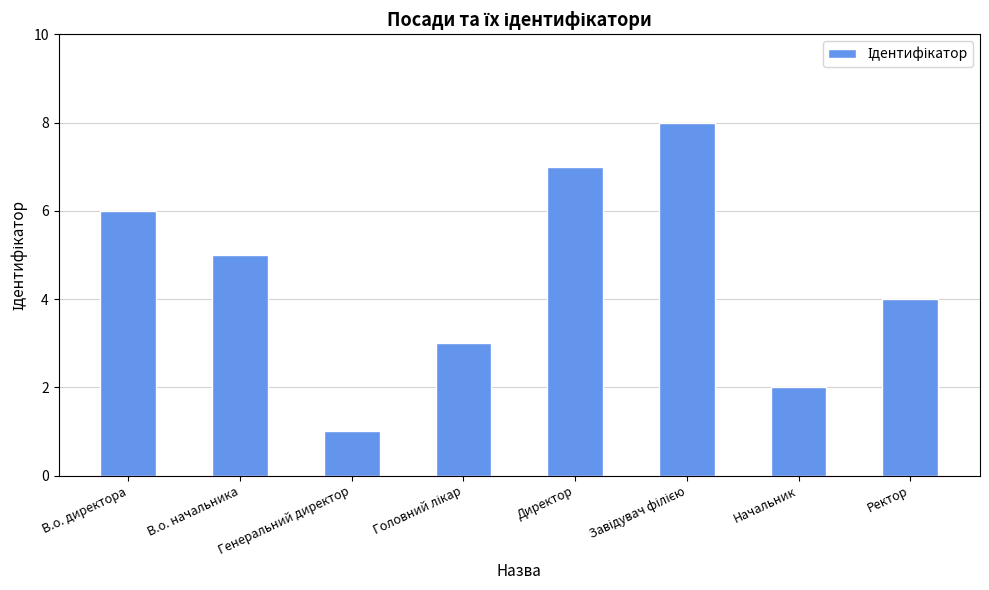

Are the bars horizontal?

No